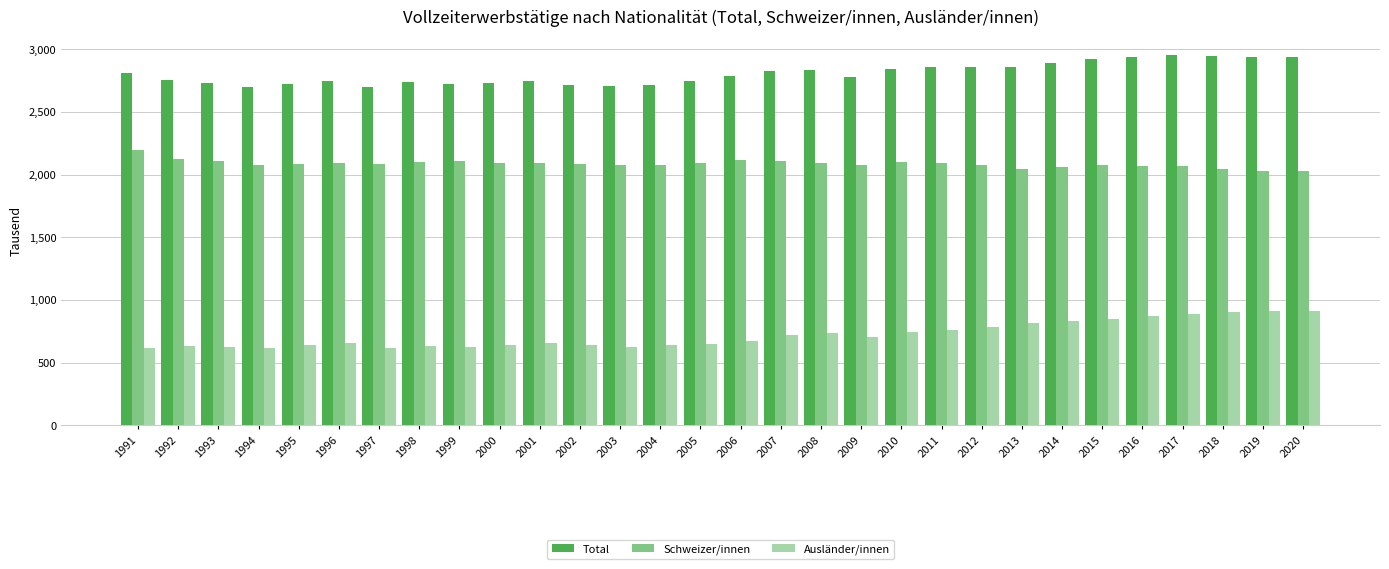

Is the value of Ausländer/innen at 1999 greater than the value of Total at 2001?

No